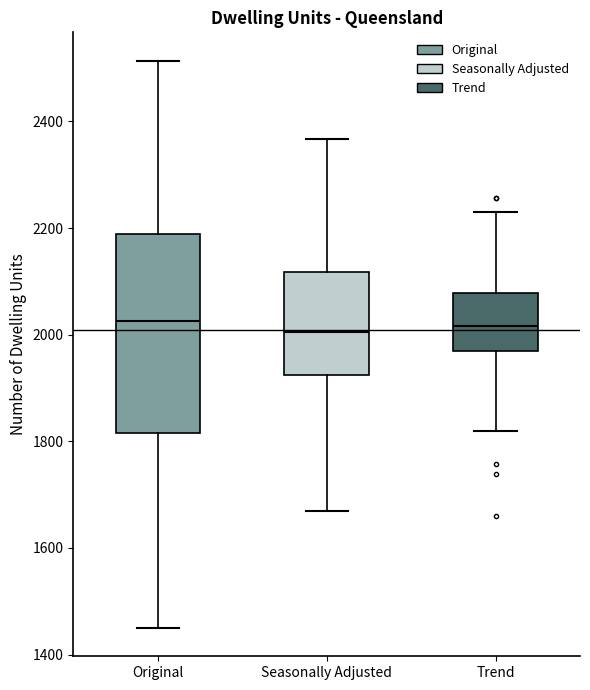

Where is the upper edge of the box for Seasonally Adjusted on the y-axis? The values are not printed on the chart, so give them approximately, as read against the axis.

2120